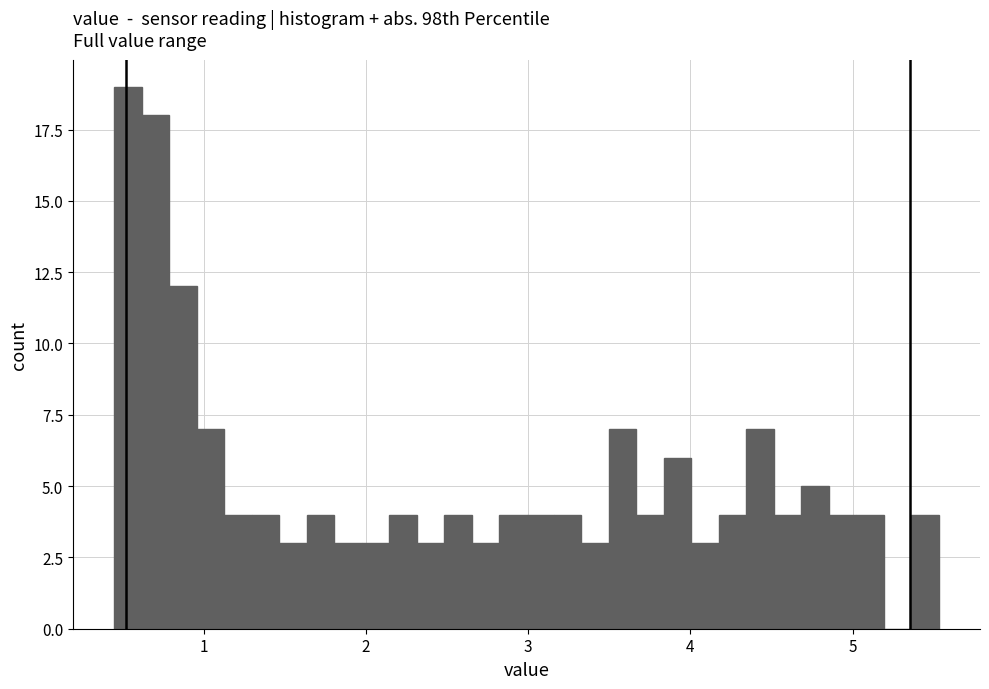

Read against the x-axis, roughly where is the centre of the tallest bar?

0.5